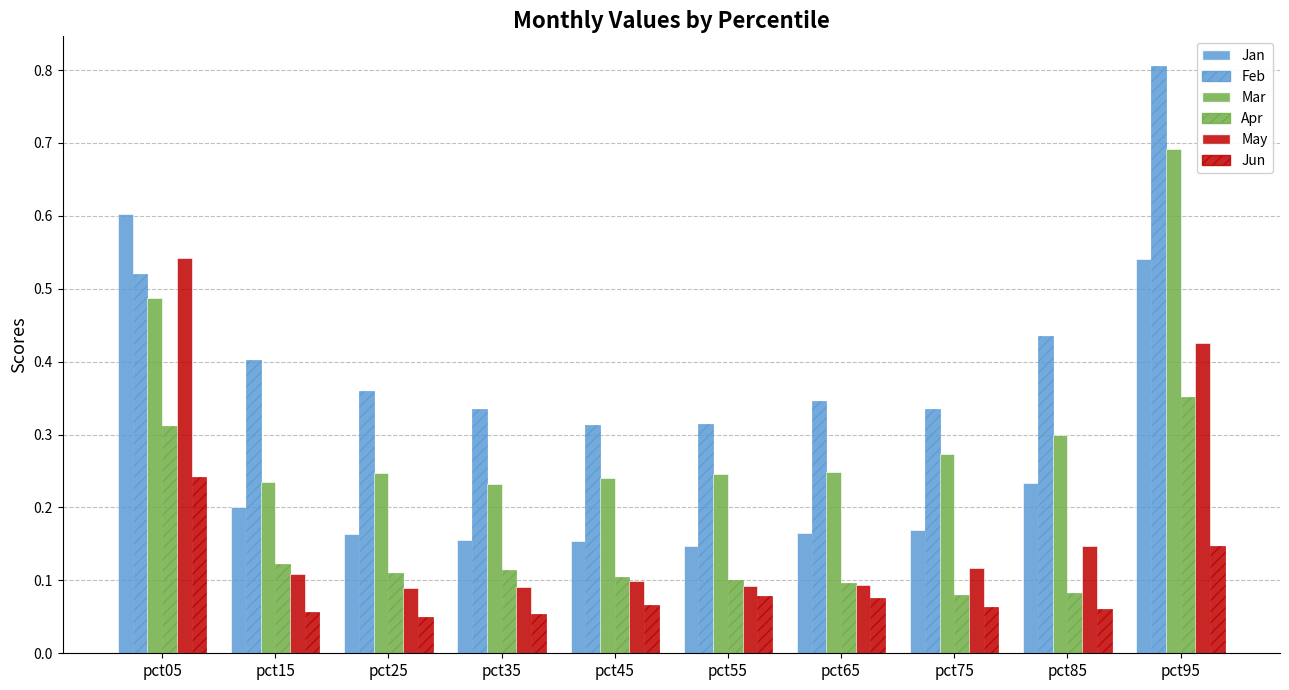

What is the sum of the Jan values at pct55 and pct35?

0.3